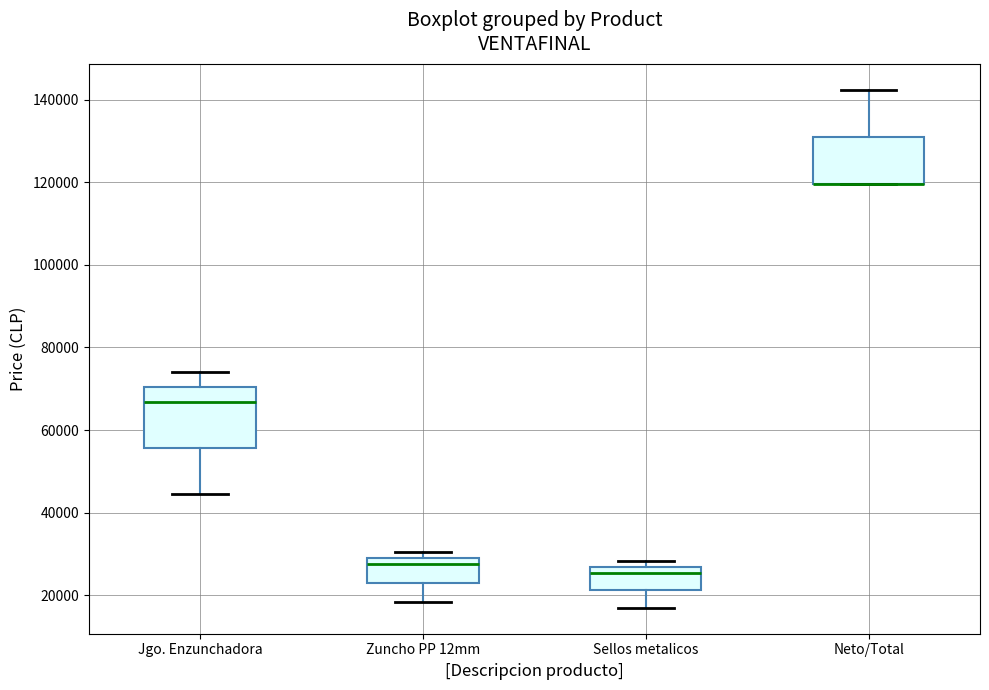

Reading left to right, read every box against the y-axis: the position of its median line, the range the box covers, and the ends of its whiskers. The values are not printed on the chart, so give them approximately, as read against the axis.

Jgo. Enzunchadora: median 66000, box 56000 to 70000, whiskers 44000 to 74000
Zuncho PP 12mm: median 28000 (just below the box's upper edge), box 22000 to 28000, whiskers 18000 to 30000
Sellos metalicos: median 26000 (just below the box's upper edge), box 22000 to 26000, whiskers 16000 to 28000
Neto/Total: median 120000 (drawn on the box's lower edge), box 120000 to 130000, whiskers 120000 to 142000